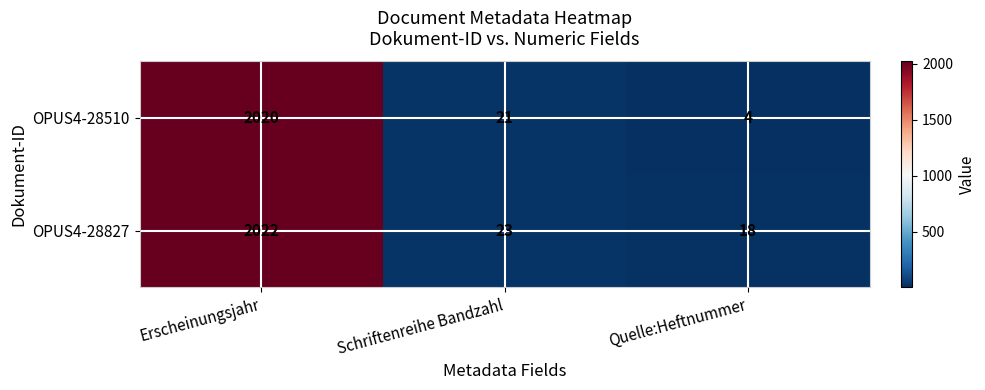

List the series in order of their overall mean, lowest first.

OPUS4-28510, OPUS4-28827